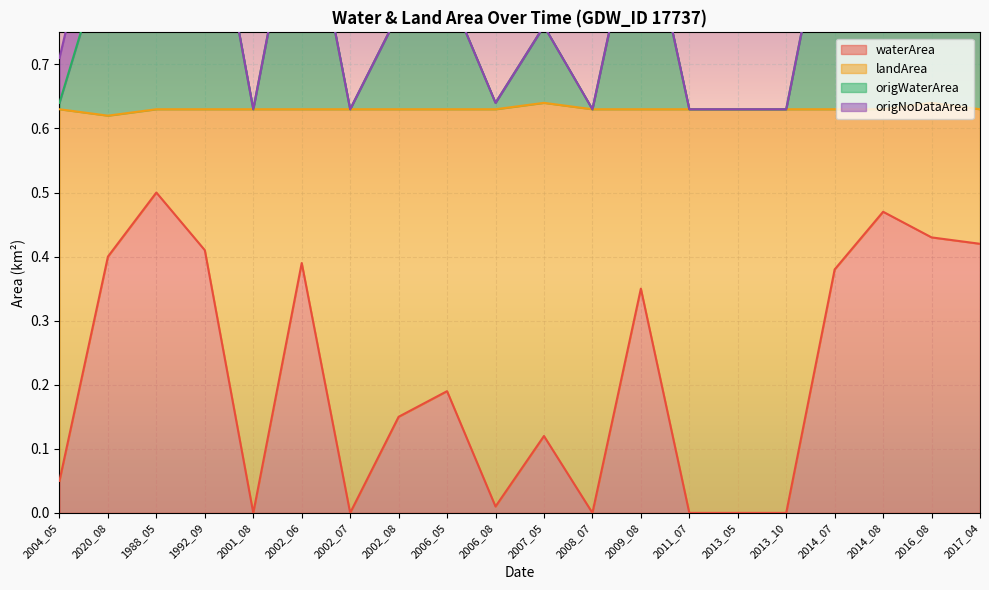

Which has a higher value, 2002_06 or 2011_07?

2002_06